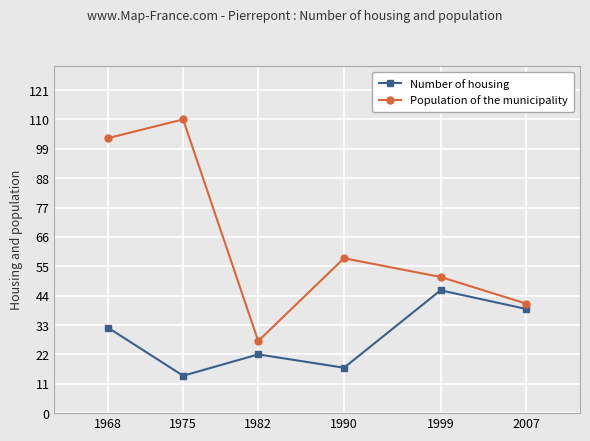

At which label is Number of housing closest to 30?

1968